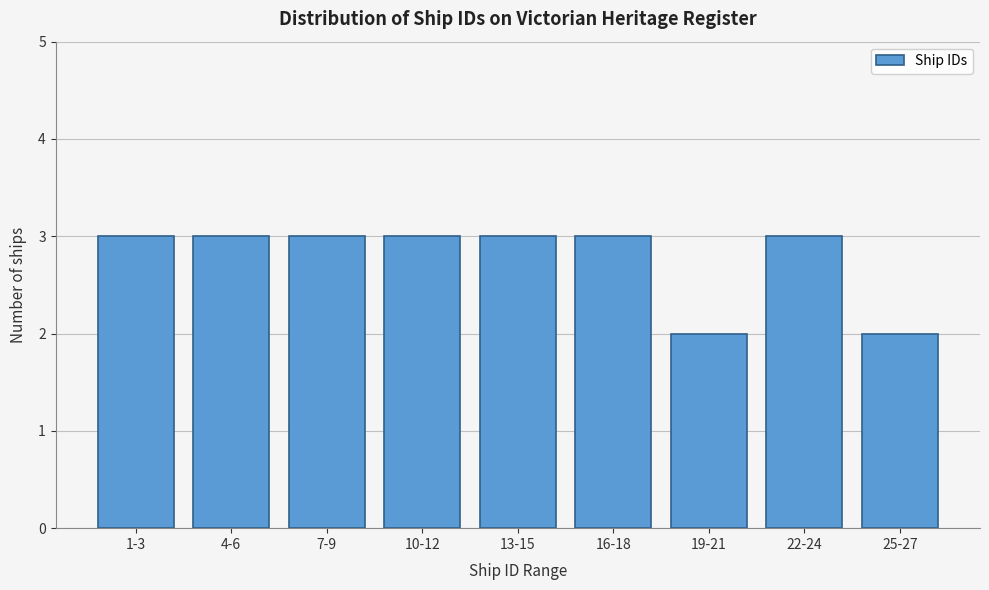

Reading left to right, transcribe all the data shown in this chart.

3	3	3	3	3	3	2	3	2